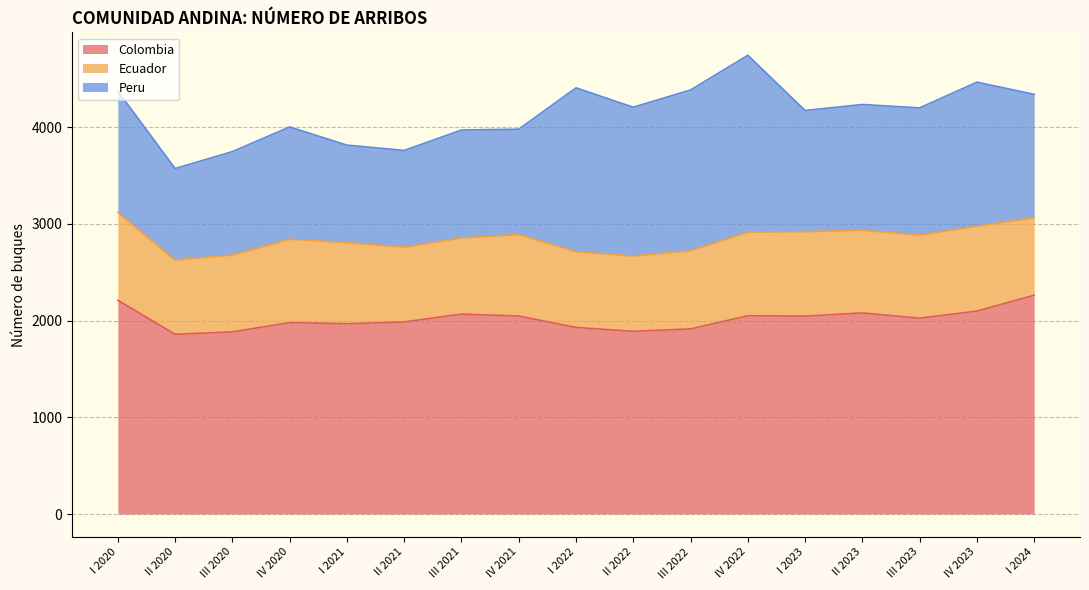

Is the value of Colombia at I 2022 greater than the value of Peru at II 2022?

Yes